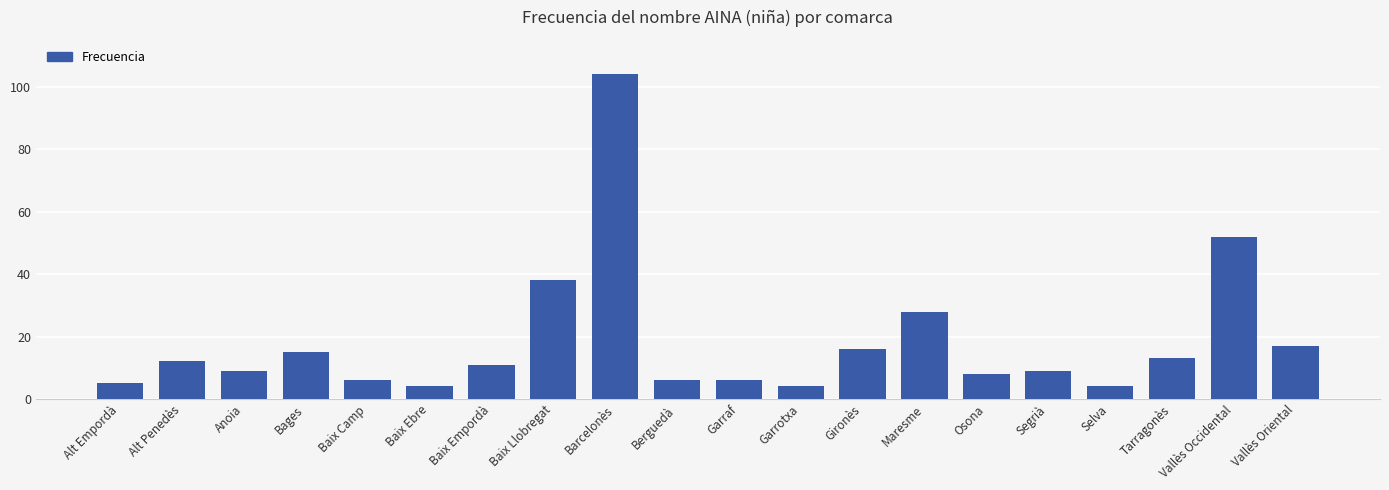

Are the bars horizontal?

No